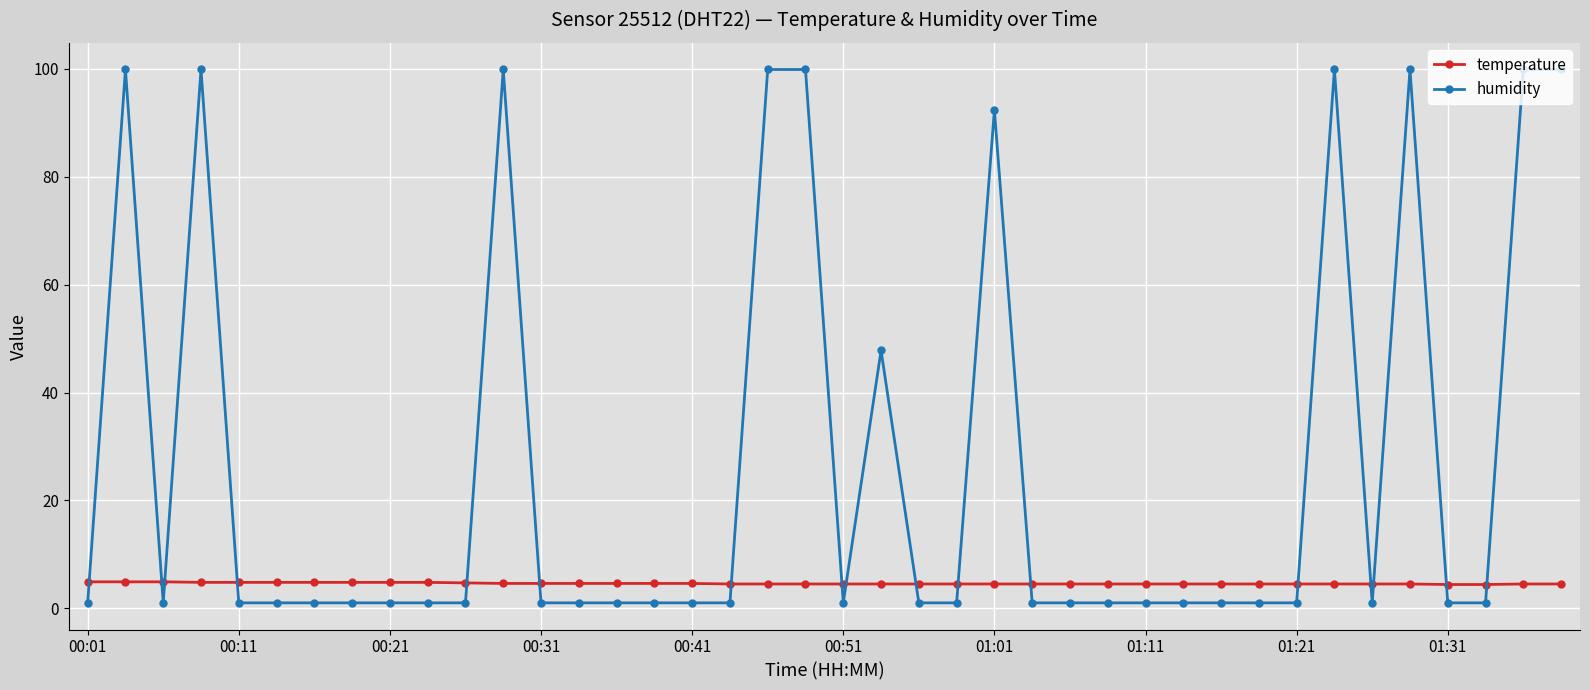

What is the value of the humidity point at the 2nd from the left?

99.9